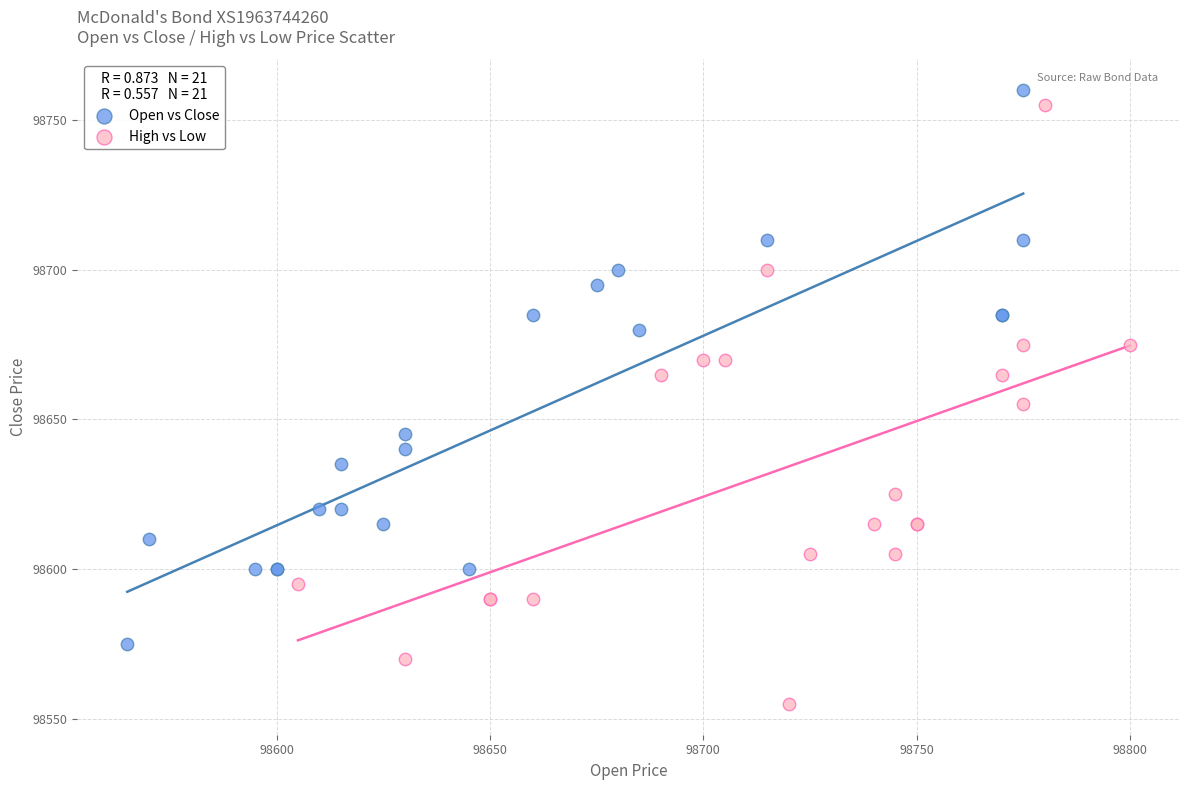

What are all the series names shown in the legend?

Open vs Close, High vs Low